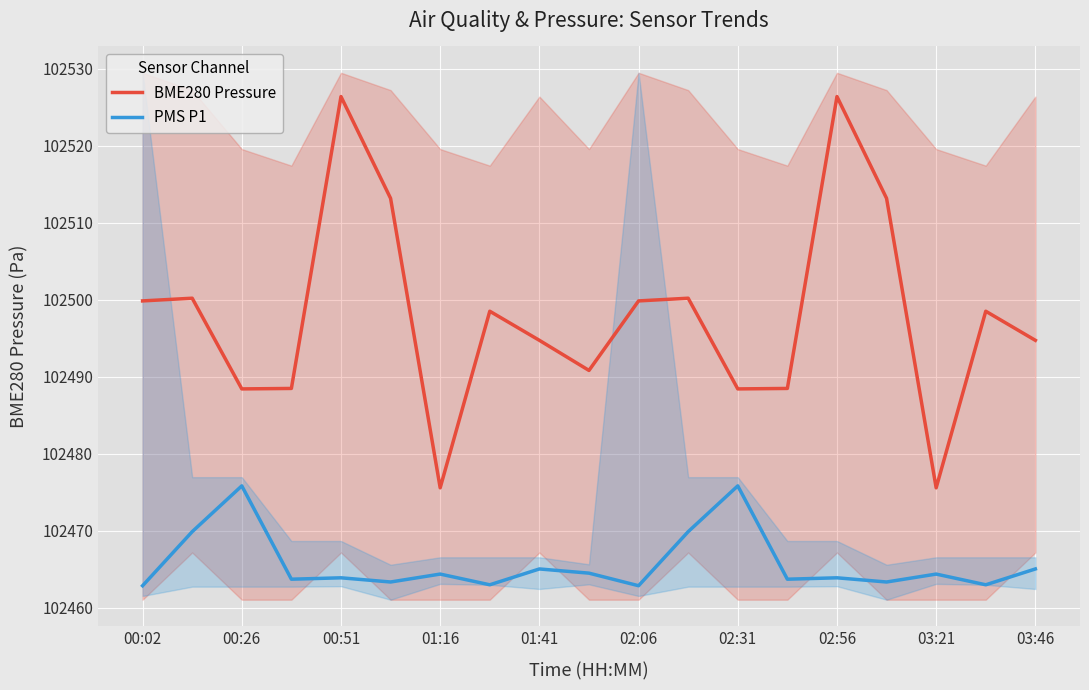

What is the maximum value shown in the chart?

102526.4